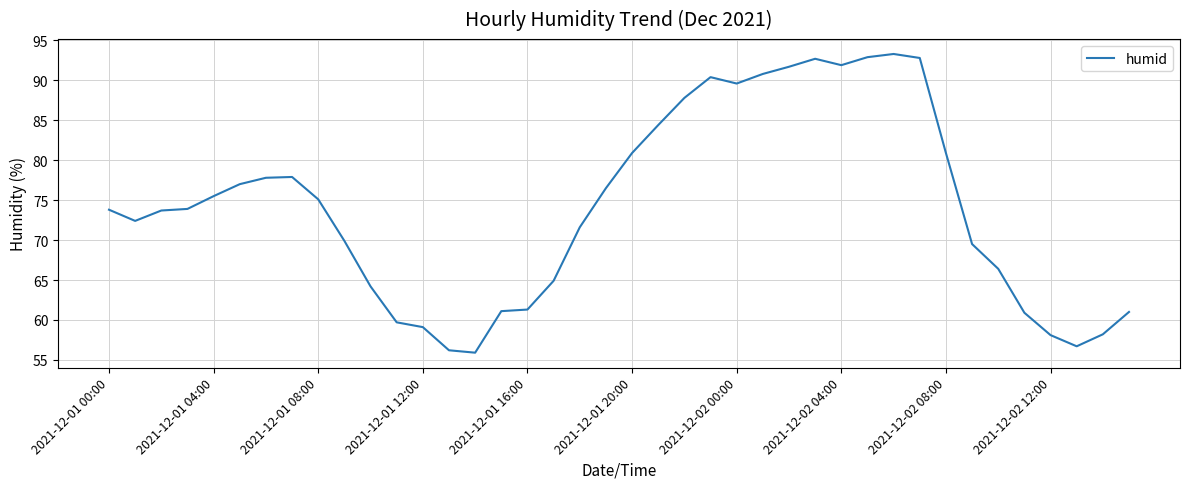

What is the smallest value displayed?

55.9